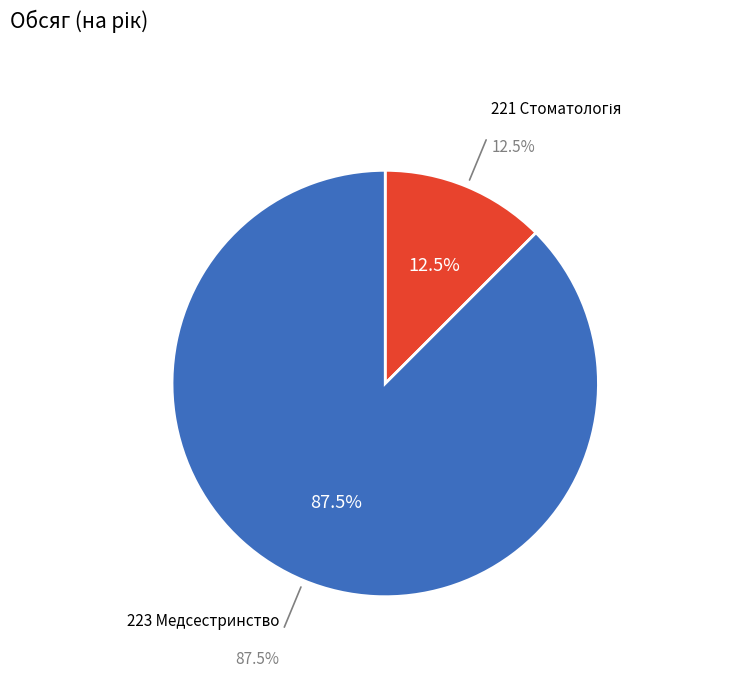

Which slice represents more than half of the pie?

223 Медсестринство